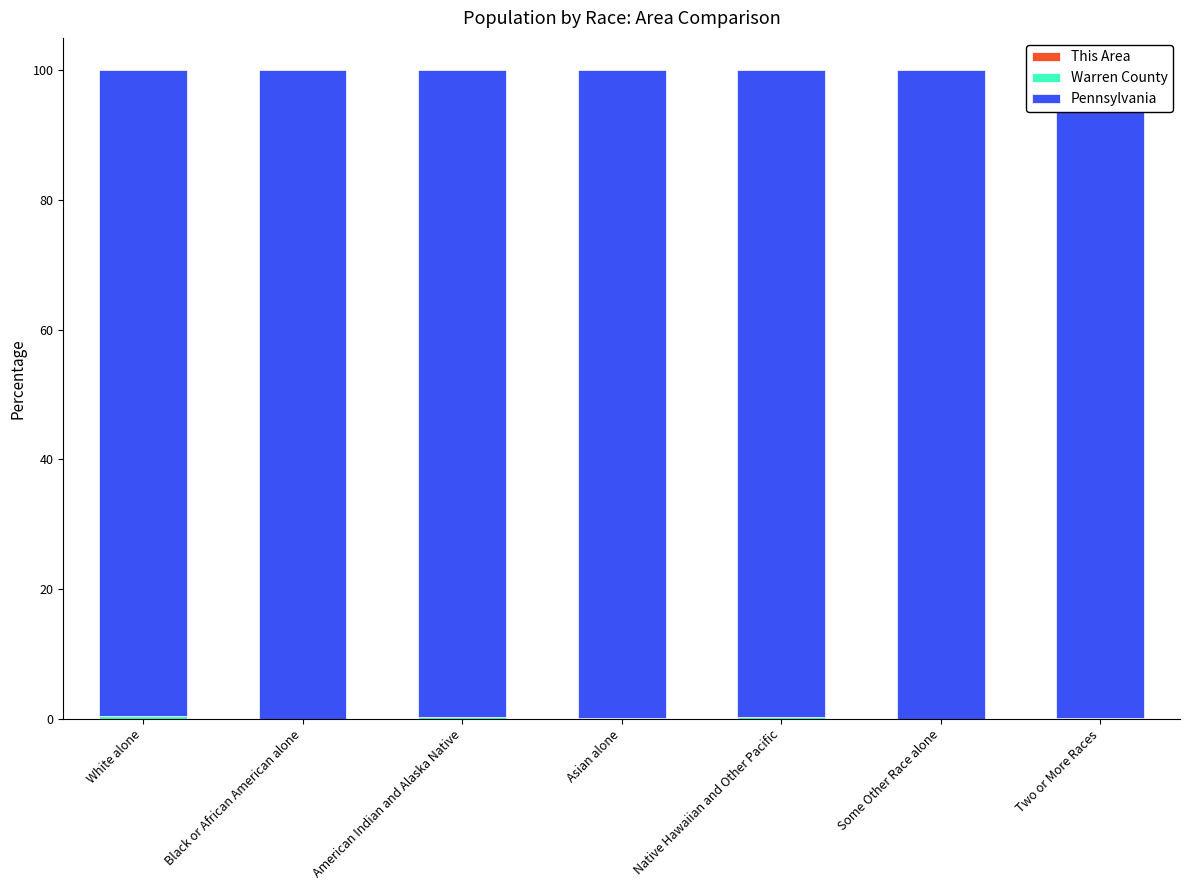

The Pennsylvania series shows 170.2 at Two or More Races. True or false?

False